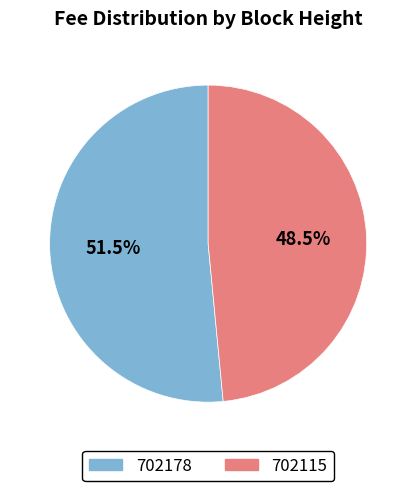

To the nearest percent, what is the combined percentage of 702115 and 702178?

100%